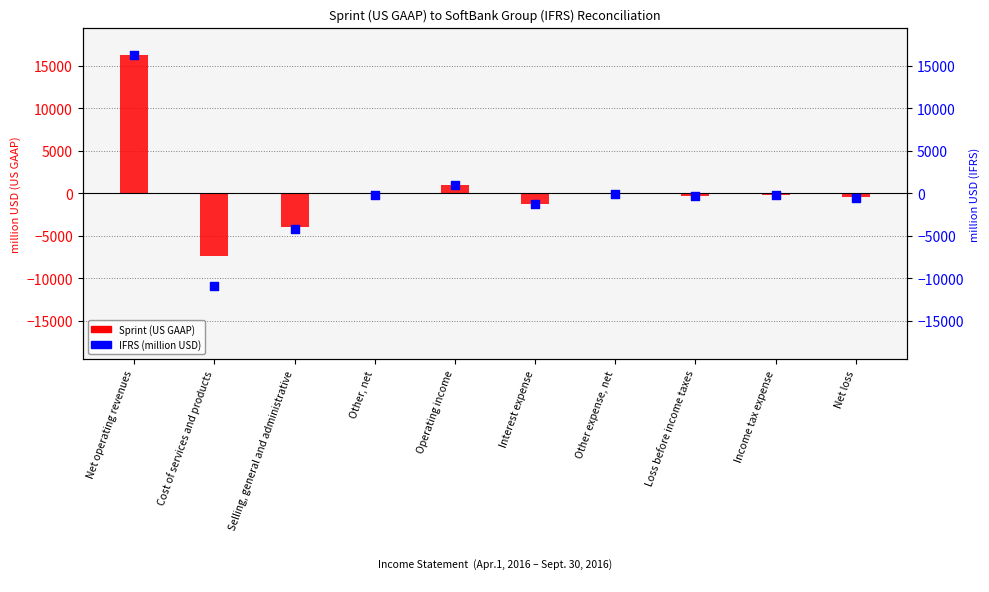

At how many categories does at least one series exceed 1858?

1